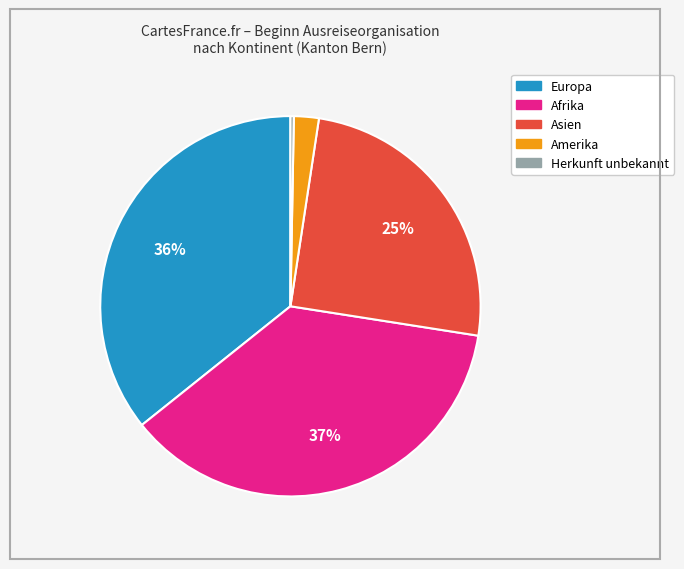

To the nearest percent, what is the difference between the largest and smallest slice percentages?

37%